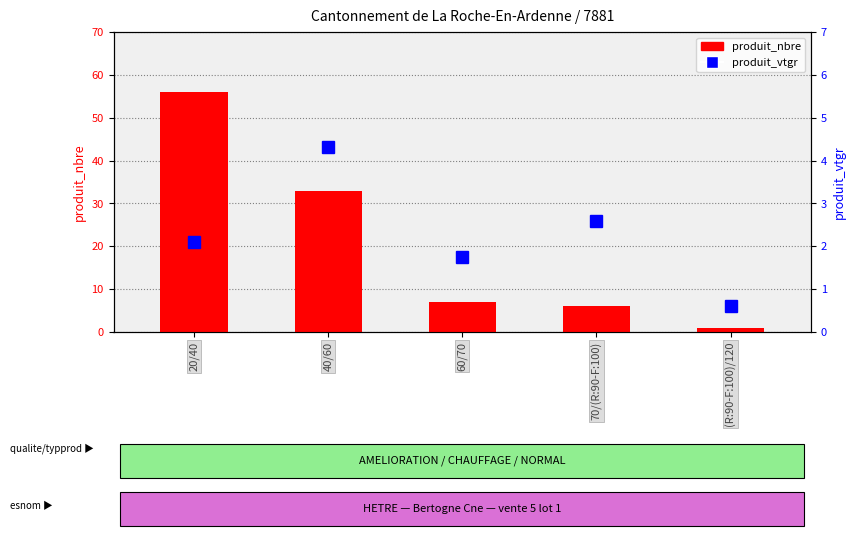

True or false: produit_vtgr has a value of 1.7 at 60/70.

True